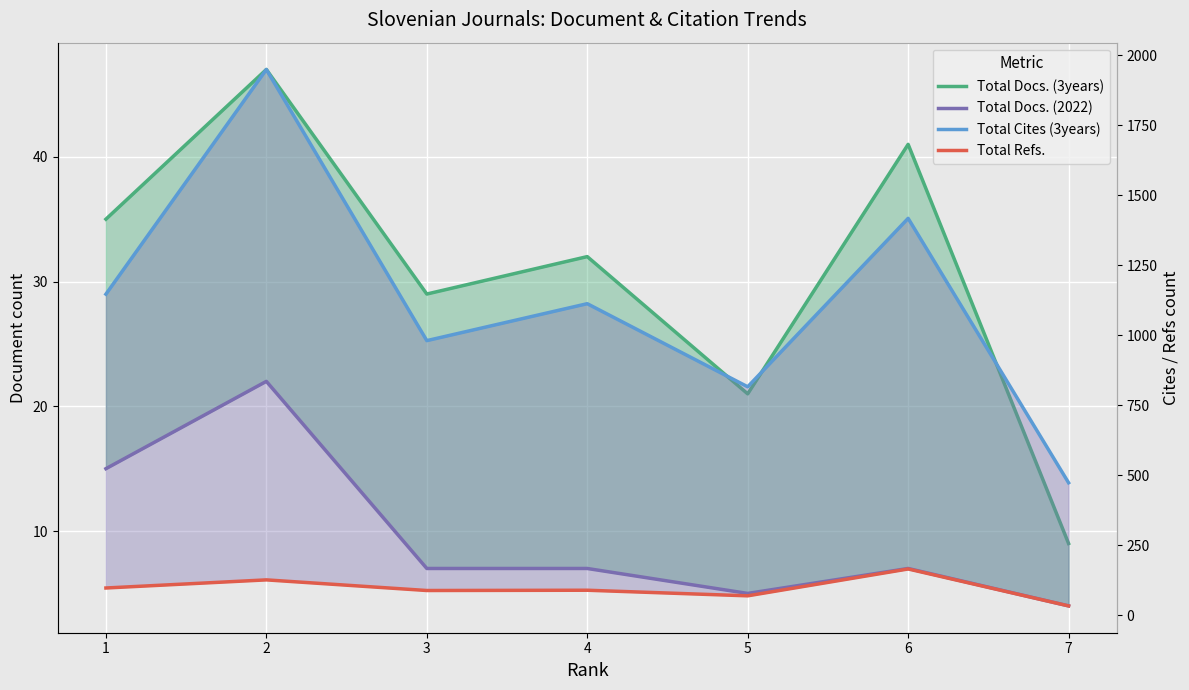

What is the sum of the Total Docs. (3years) values at 7 and 2?

56